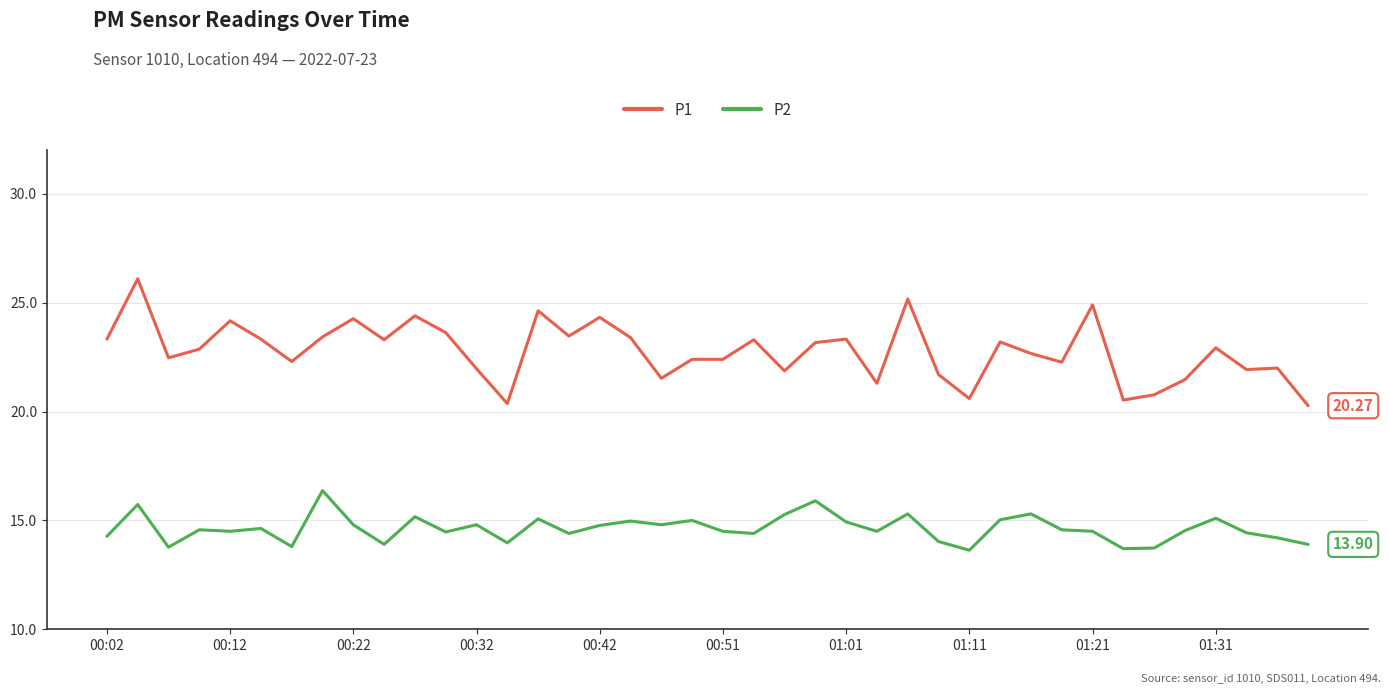

List the series in order of their overall mean, highest first.

P1, P2